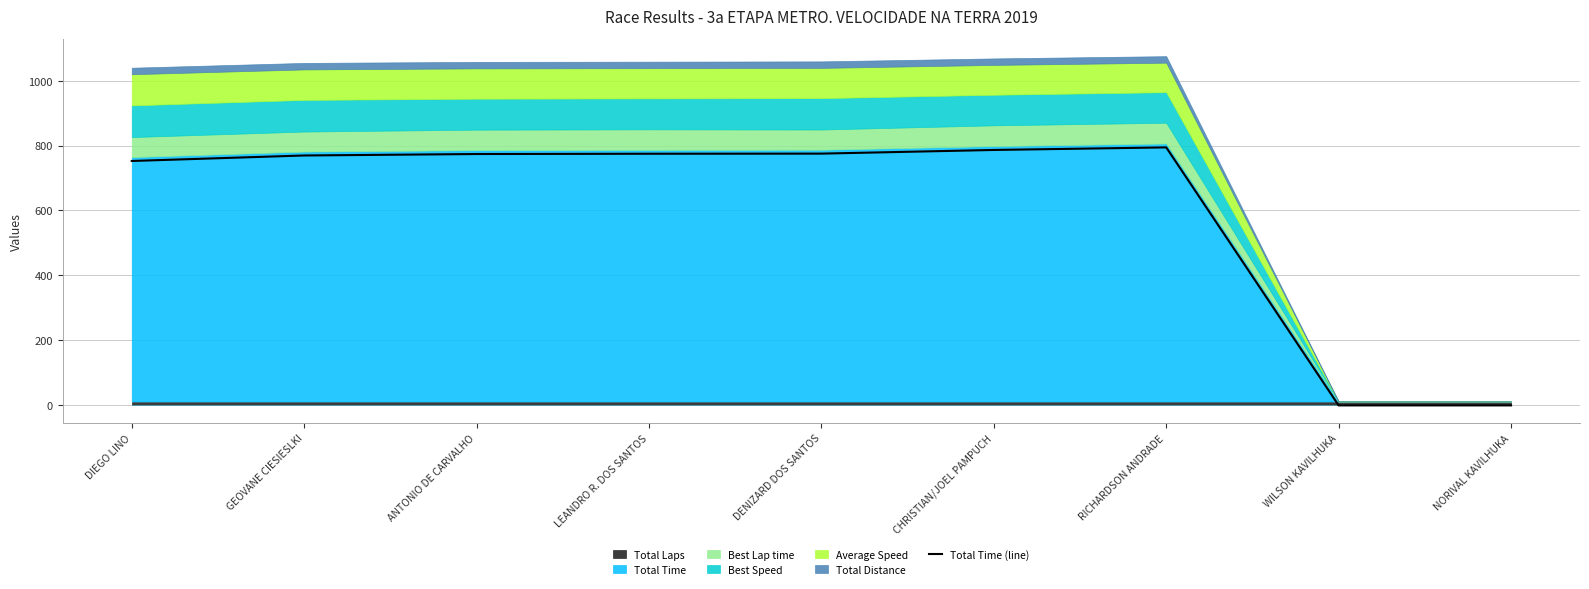

What is the sum of all values?

5425.9